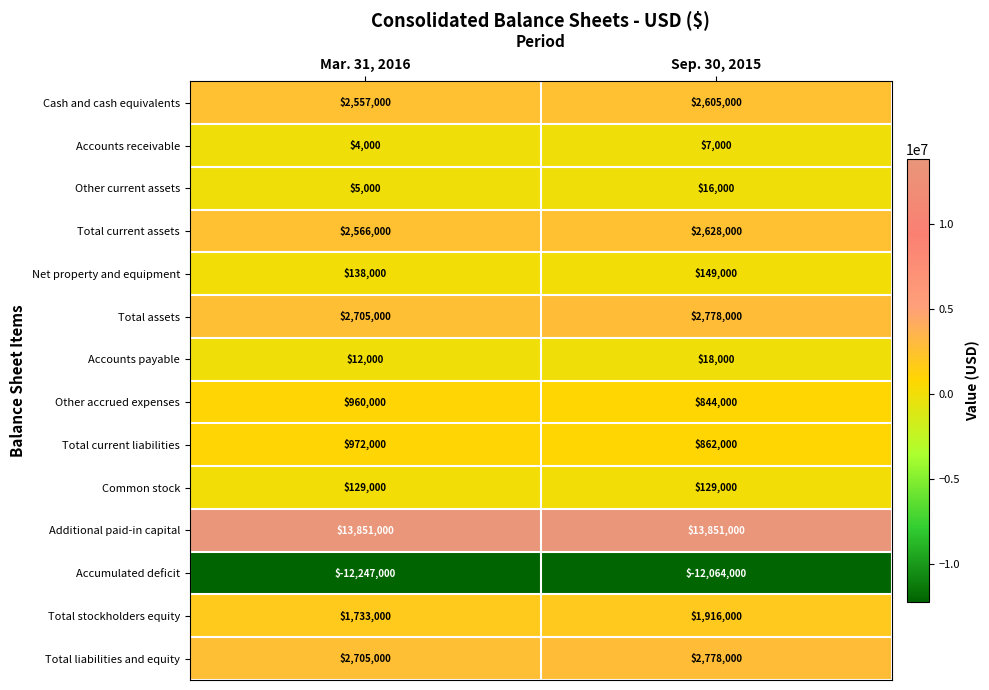

What is the difference between the Total stockholders equity values at Mar. 31, 2016 and Sep. 30, 2015?

183000